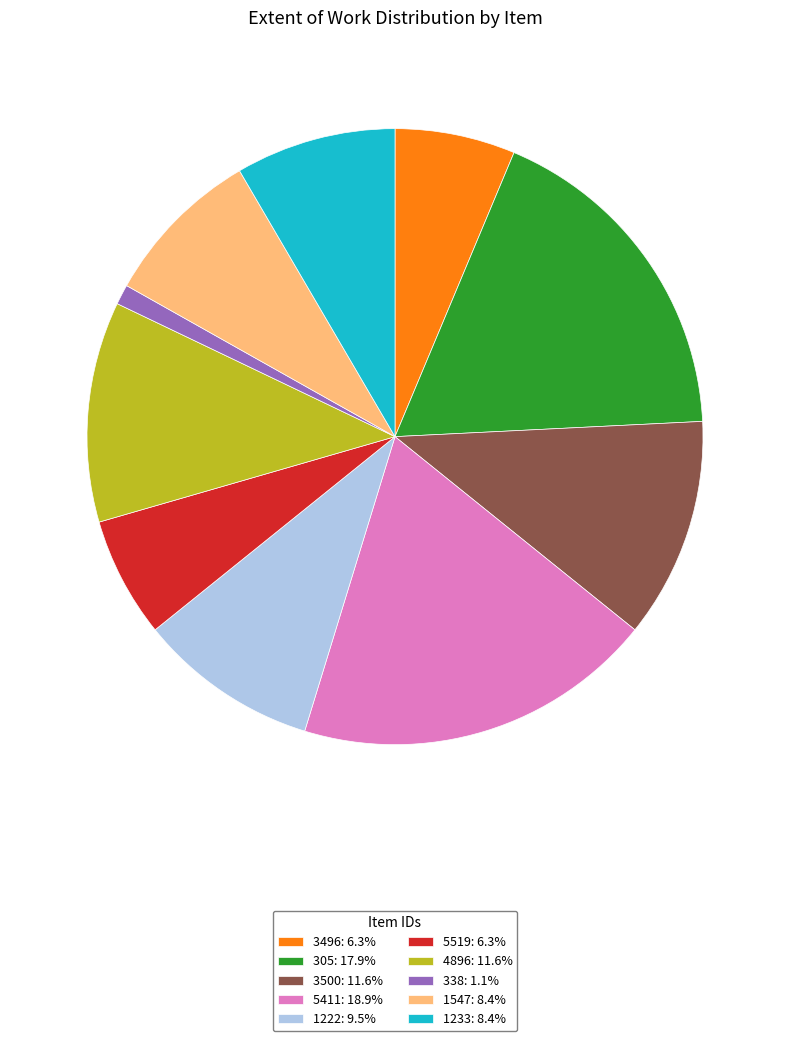

How many slices are in this pie chart?

10